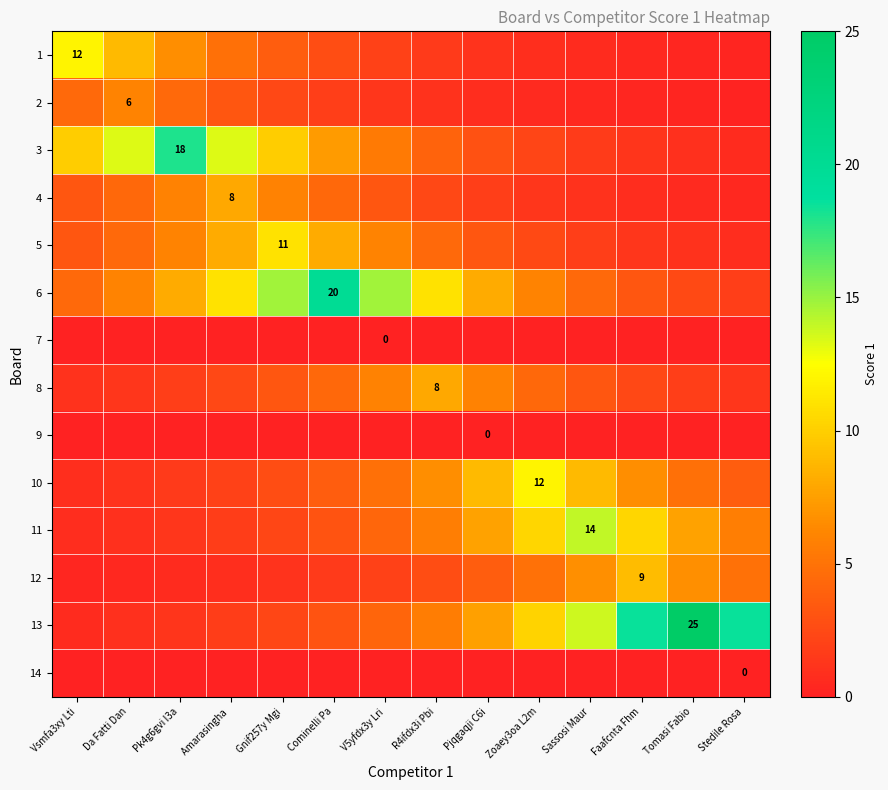

How many data points does each series have?

14